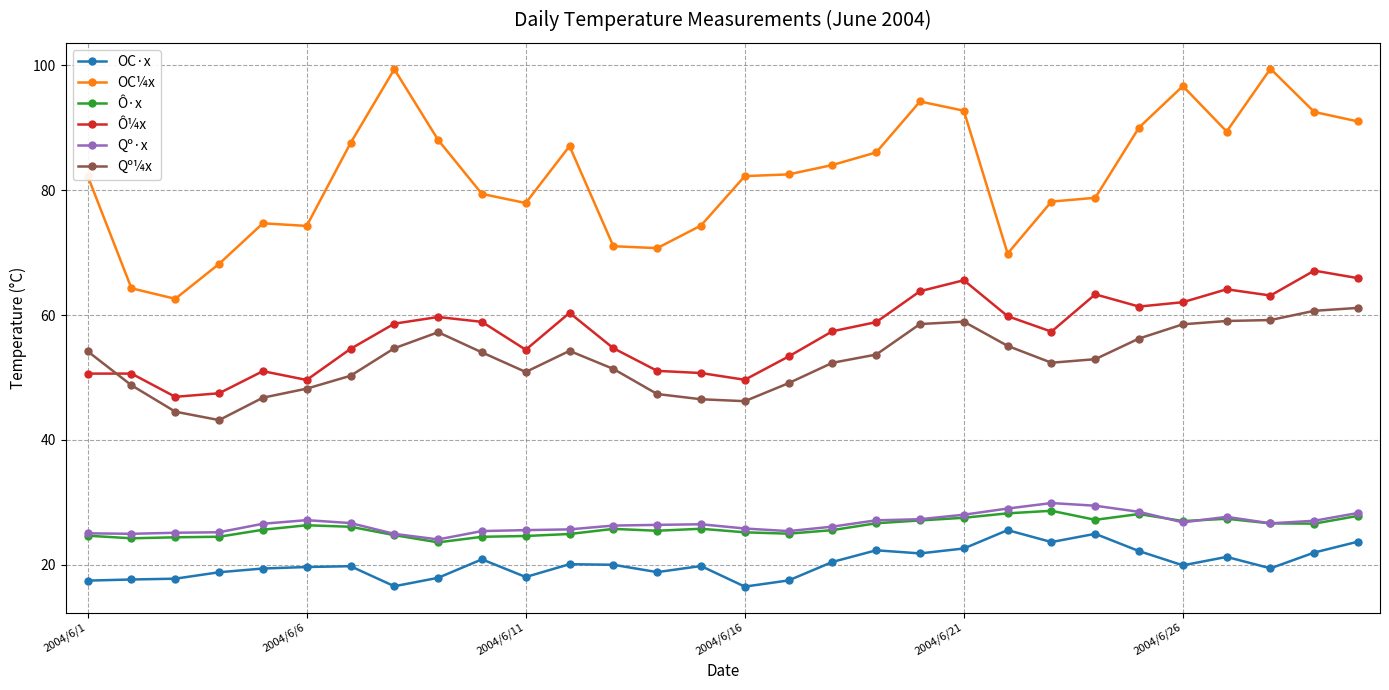

True or false: Qº·x and OC·x cross at least once.

False